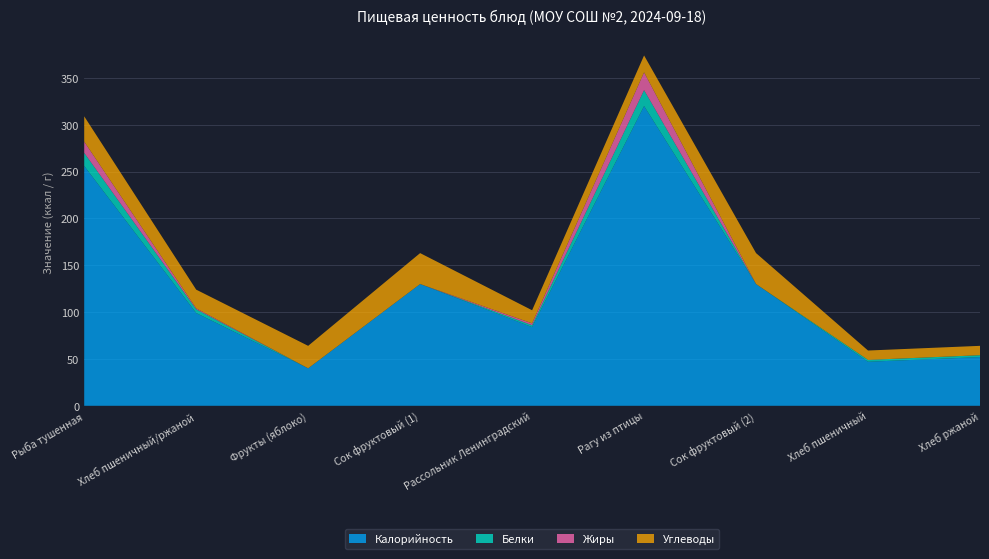

Reading left to right, list all the values displayed in this chart.

Калорийность: 256	99	40	130	84	320	130	47	52
Белки: 14	4	0	0	2	17	0	2	2
Жиры: 12	1	0	0	2	19	0	0	0
Углеводы: 27	20	24	33	14	18	33	10	10